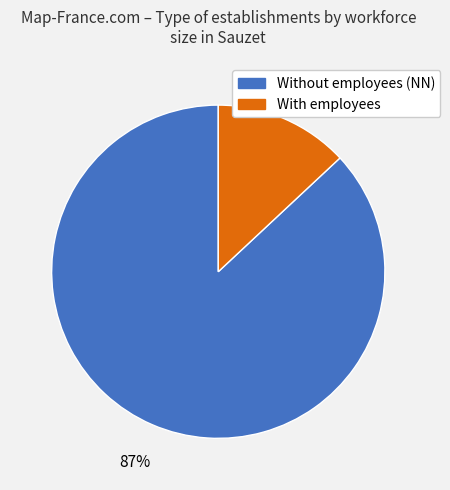

Is there any slice that represents more than half of the pie?

Yes